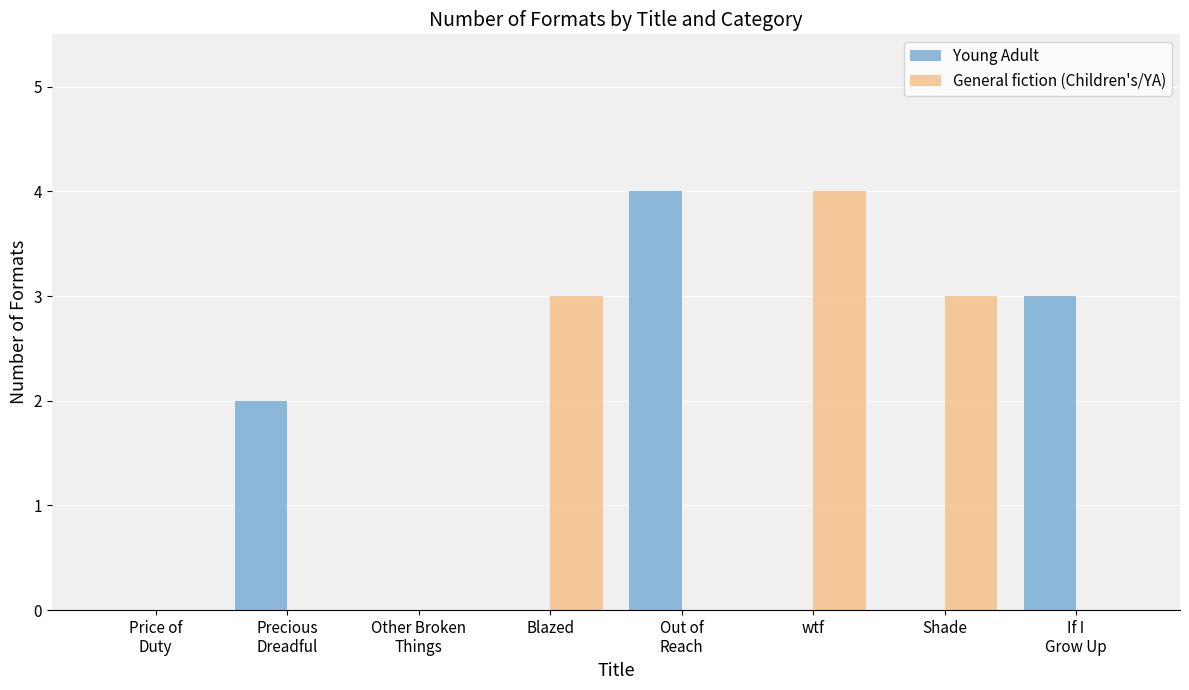

Between Price of
Duty and Precious
Dreadful, which series saw the biggest shift?

Young Adult